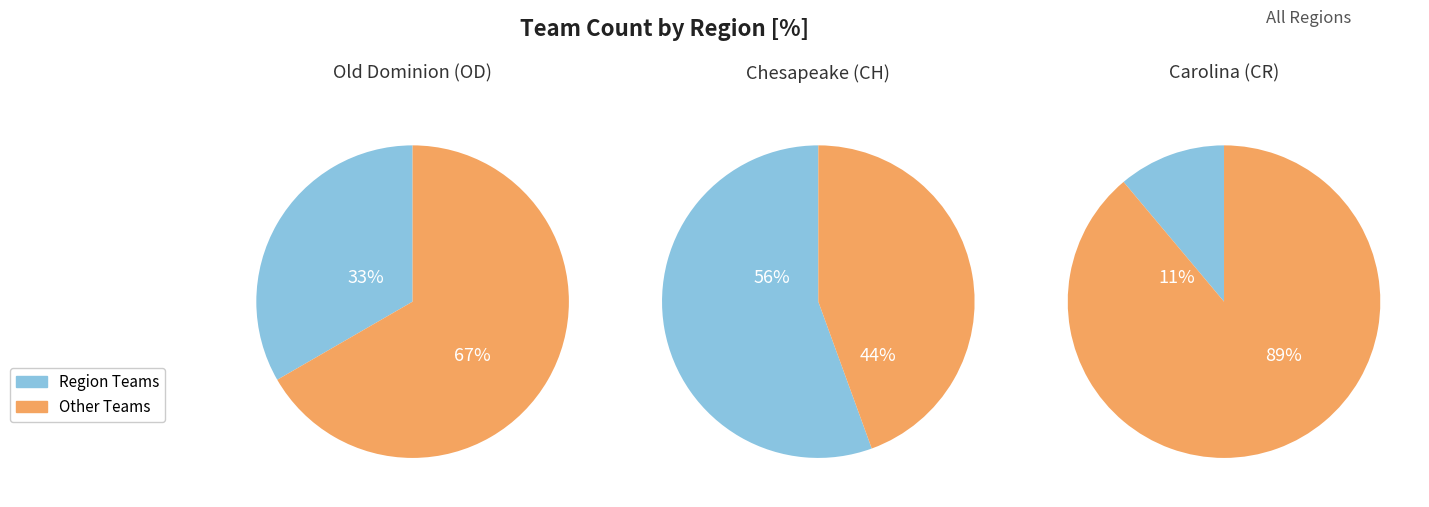

Combined, do Chesapeake (CH) and Carolina (CR) account for over 50%?

Yes